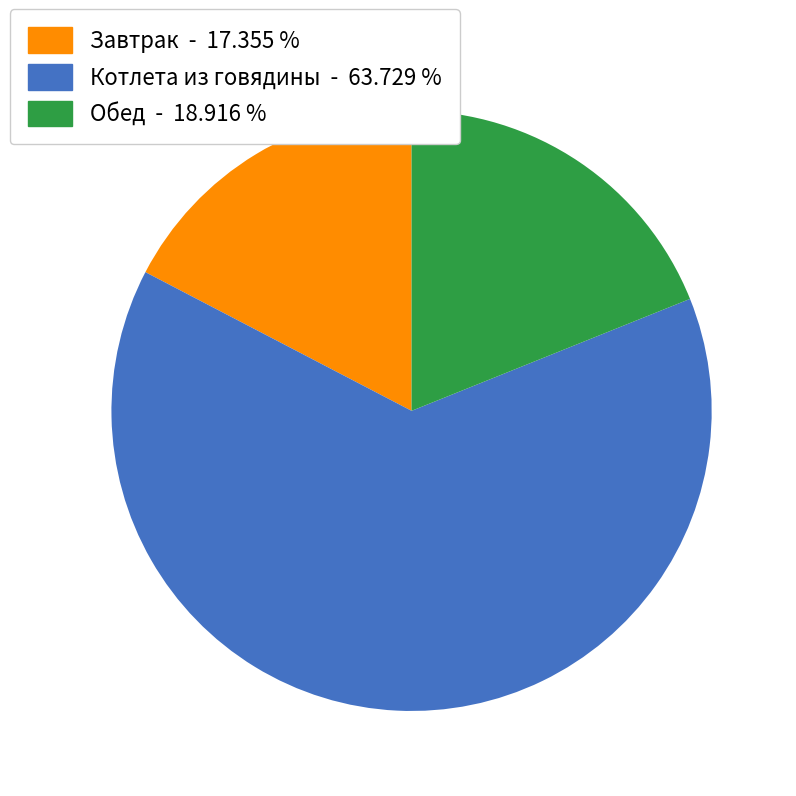

How many slices are in this pie chart?

3